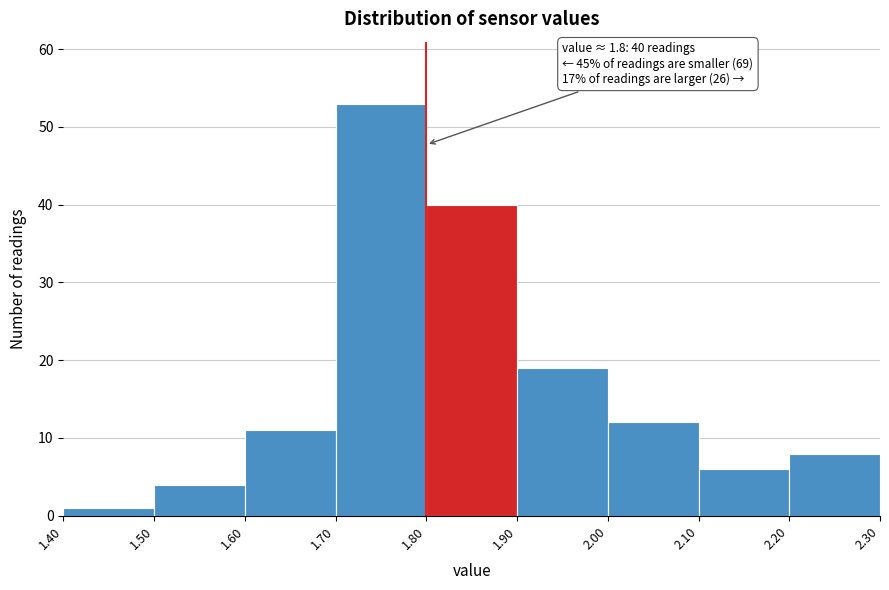

Over which range of the x-axis is the bar tallest?

1.70 to 1.80